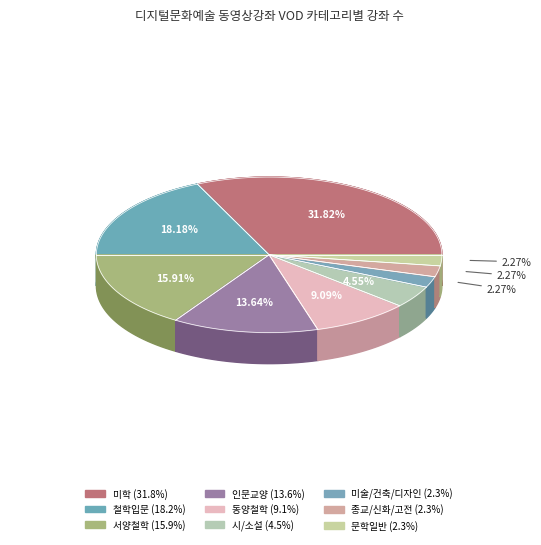

Is the sum of 철학입문 and 미학 greater than half?

No